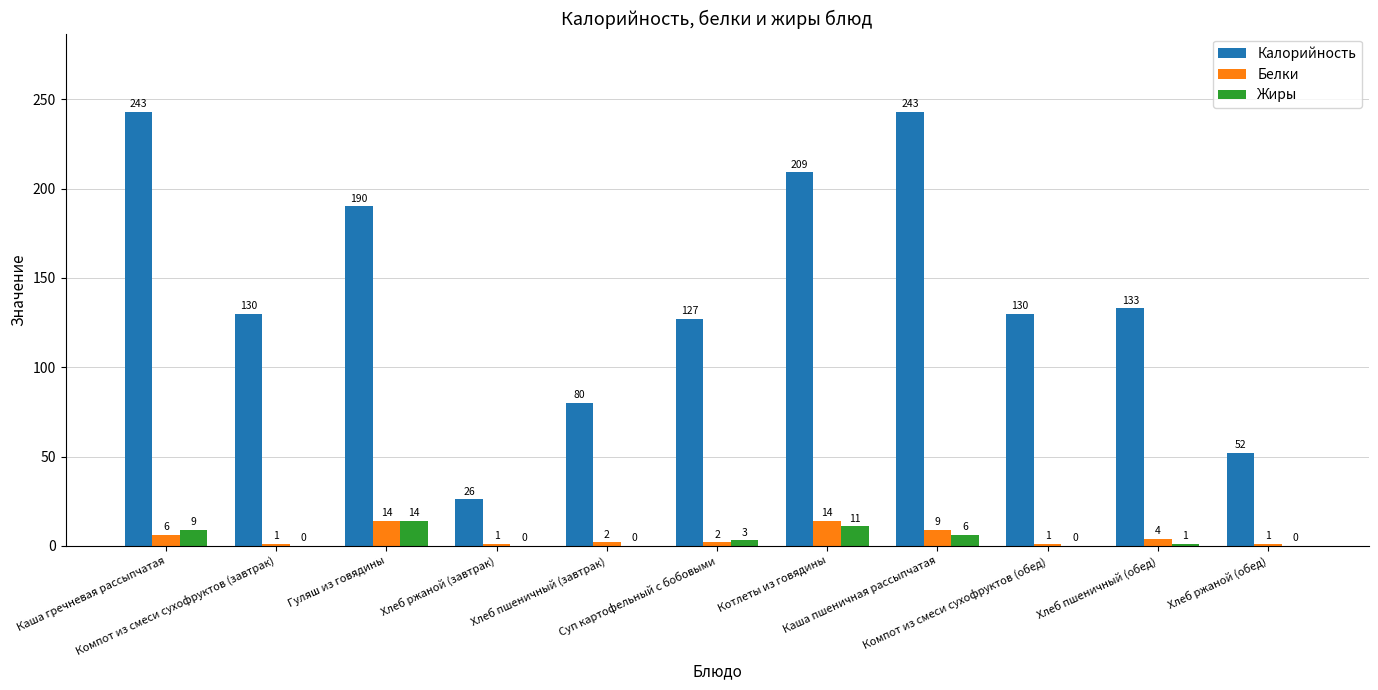

Which series has the largest total across all categories?

Калорийность